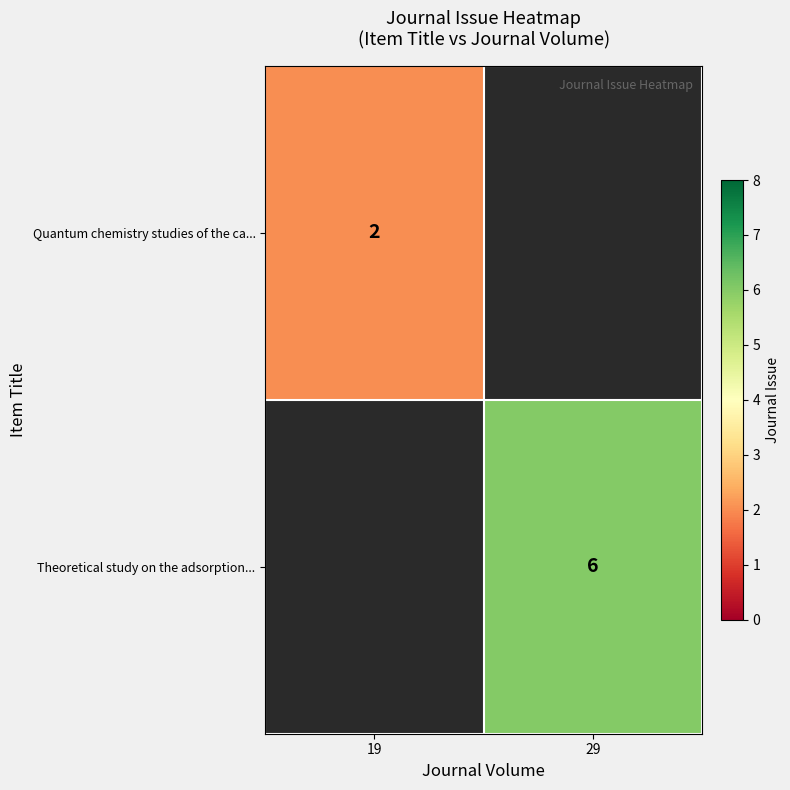

The value of Quantum chemistry studies of the ca... at 19 is 1. True or false?

False